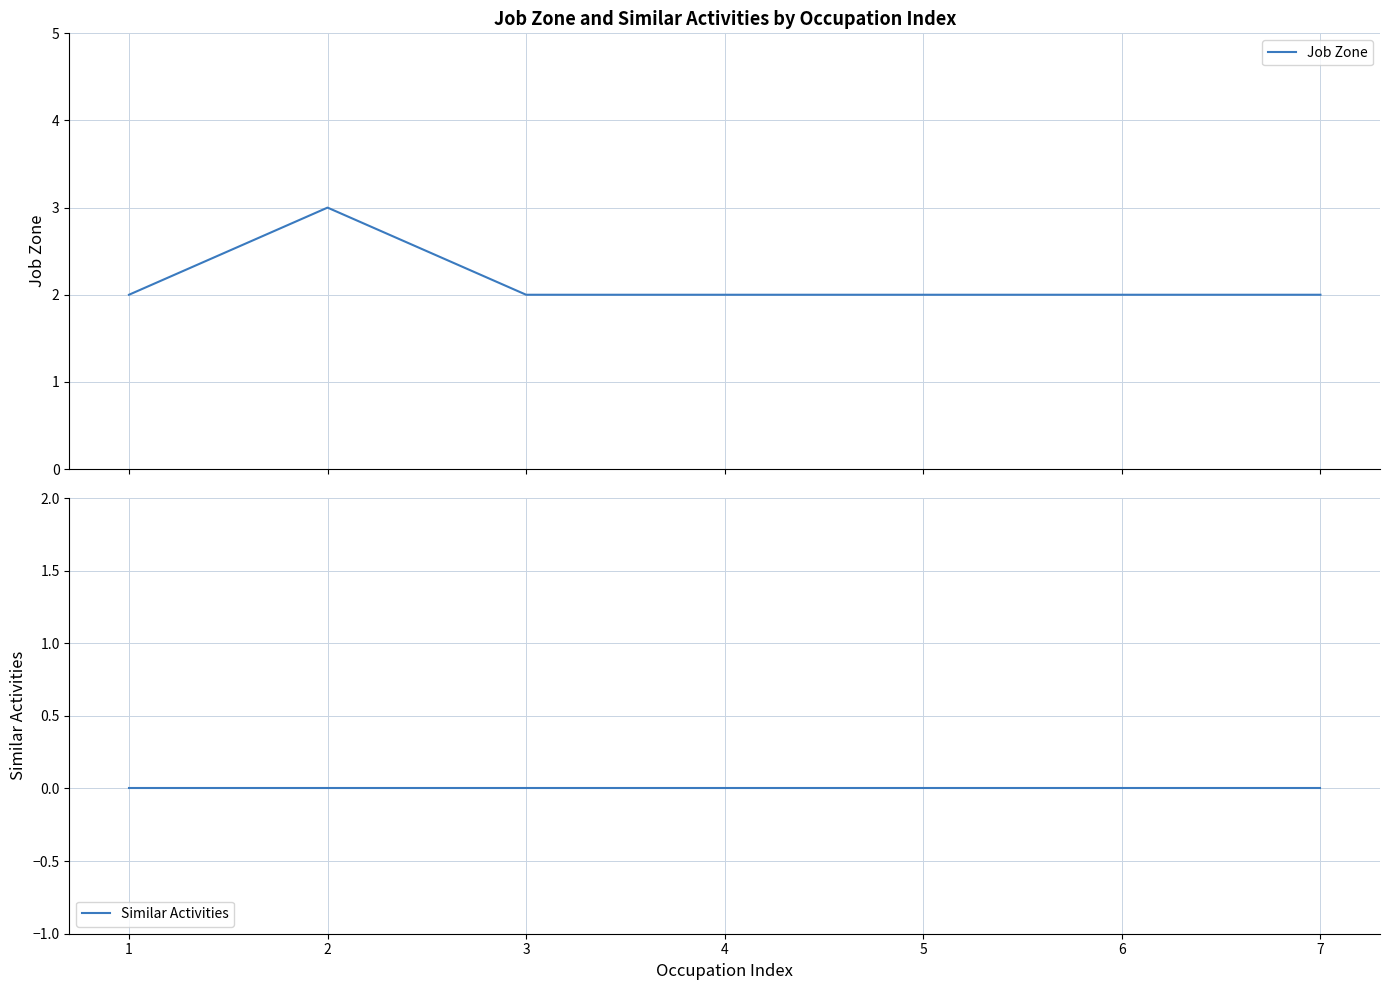

Read the Job Zone value at 4.

2